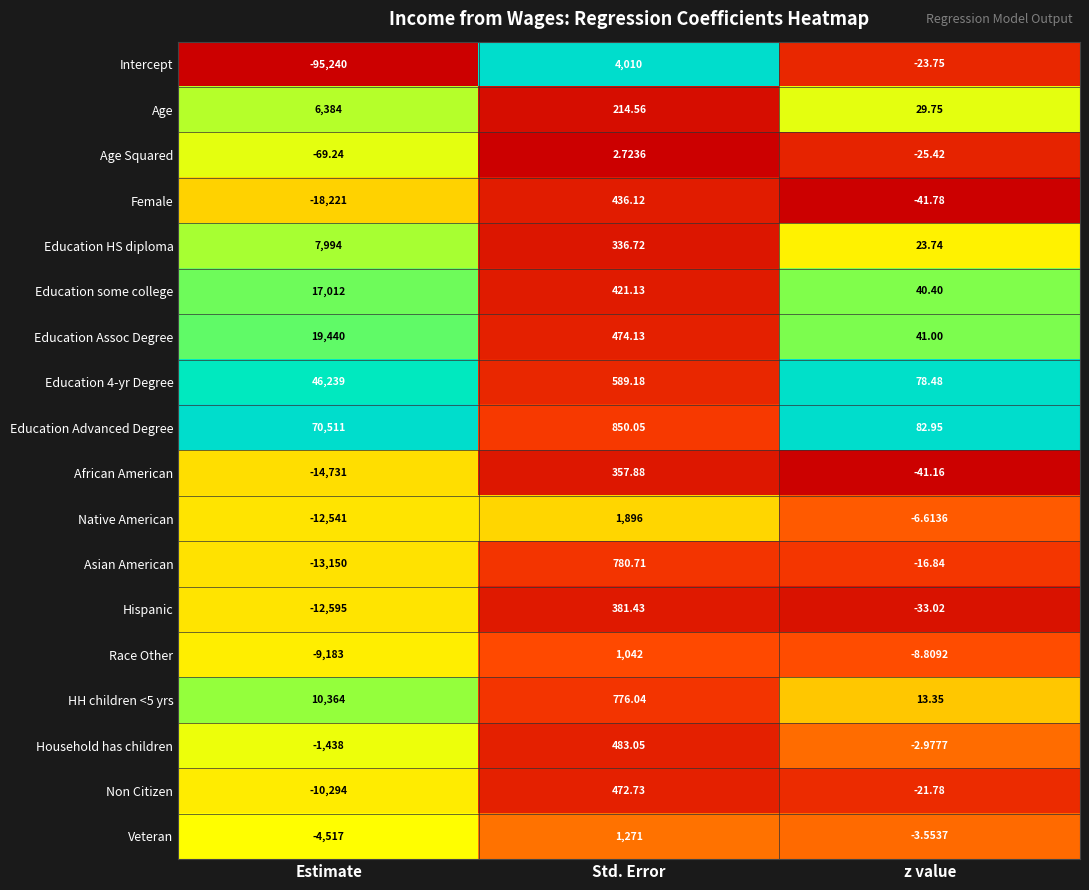

Which category has the lowest value in the Household has children series?

Estimate